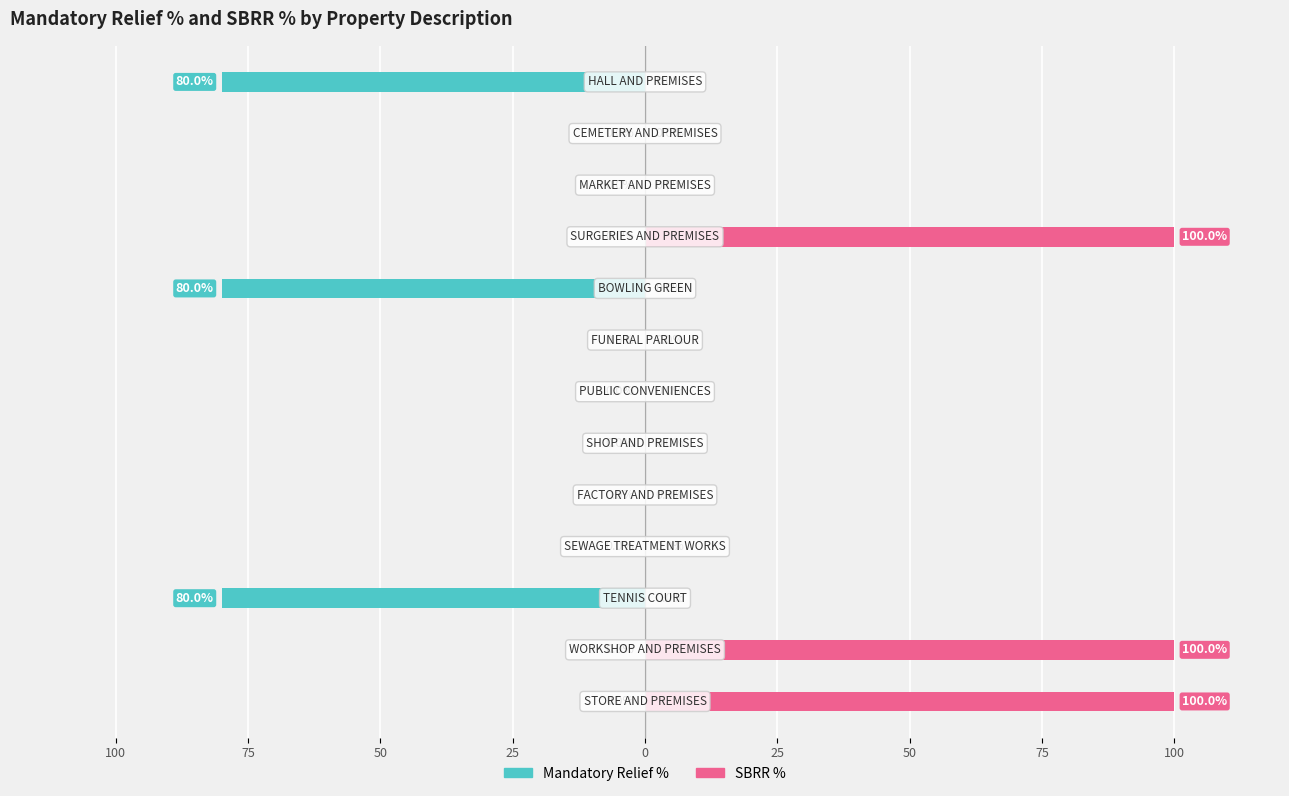

Reading left to right, what are all the values shown in this chart?

Mandatory Relief %: 0	0	-80	0	0	0	0	0	-80	0	0	0	-80
SBRR %: 100	100	0	0	0	0	0	0	0	100	0	0	0